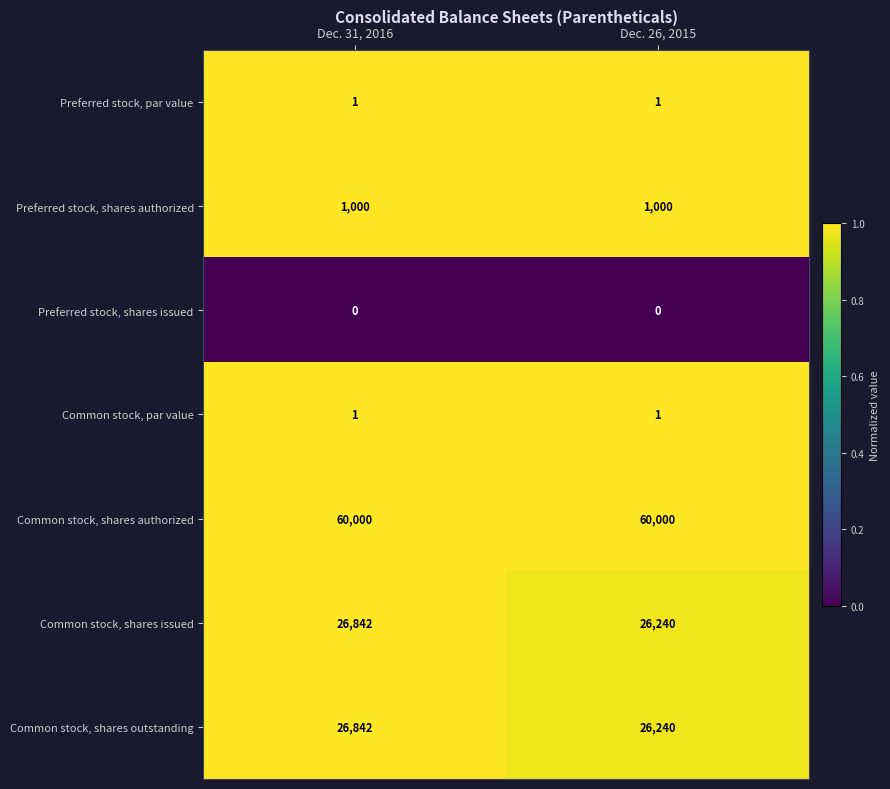

What is the average value of the Common stock, shares outstanding series?

26541